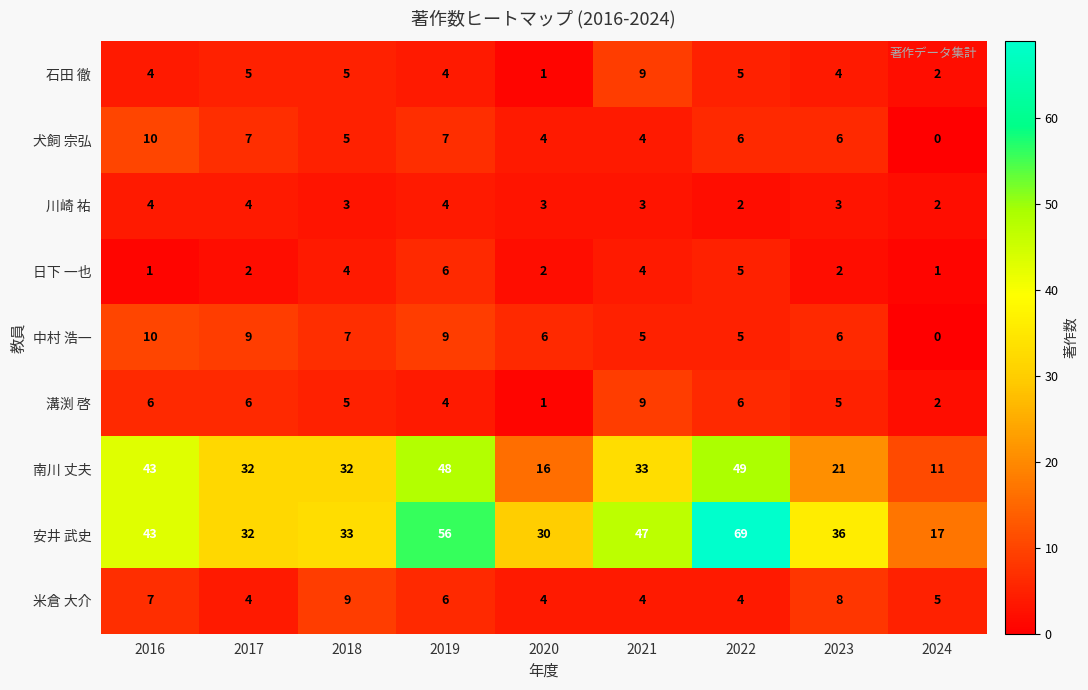

Which series has the largest range (max minus min)?

安井 武史